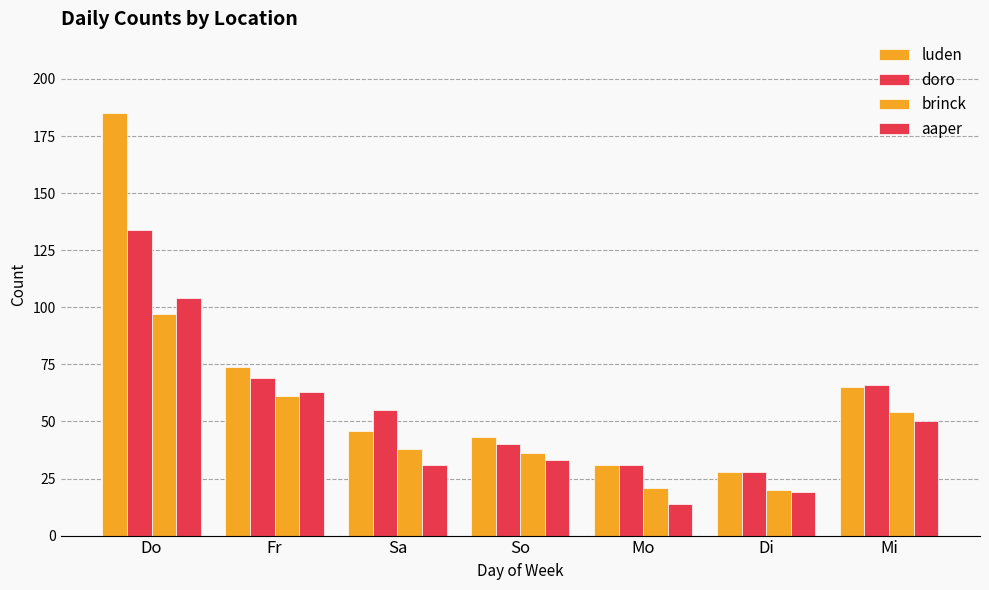

What is the smallest value displayed?

14